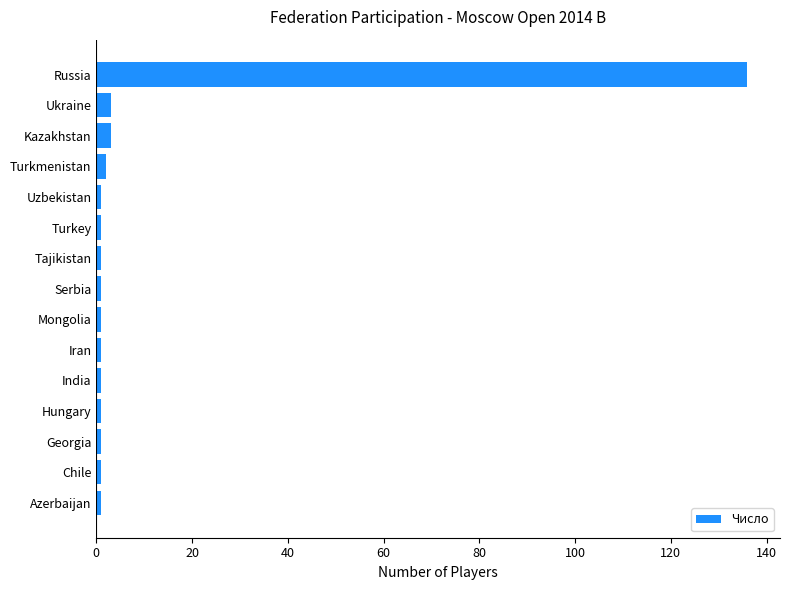

What is the smallest value displayed?

1